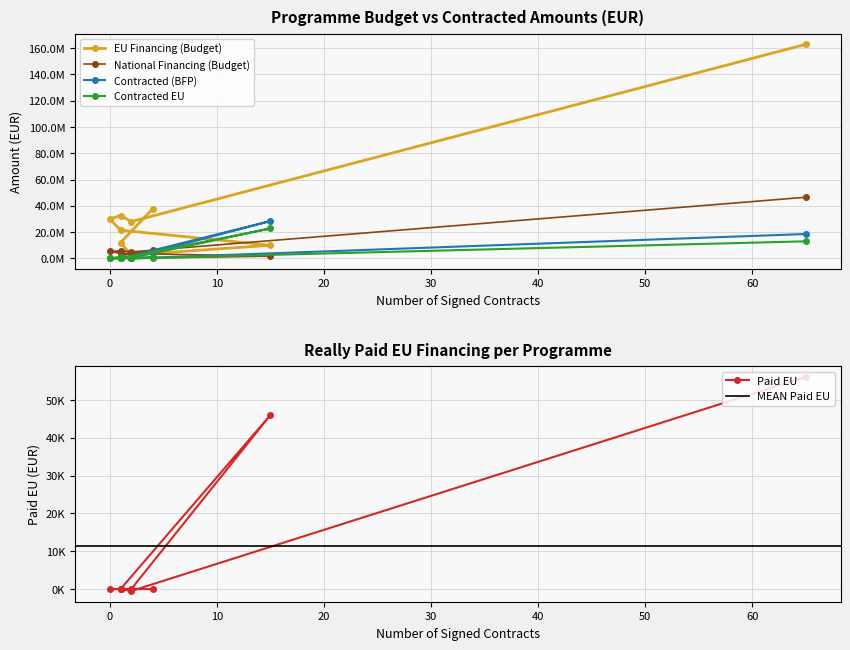

What is the difference between the second highest and second lowest values in the Paid EU series?

46023.0